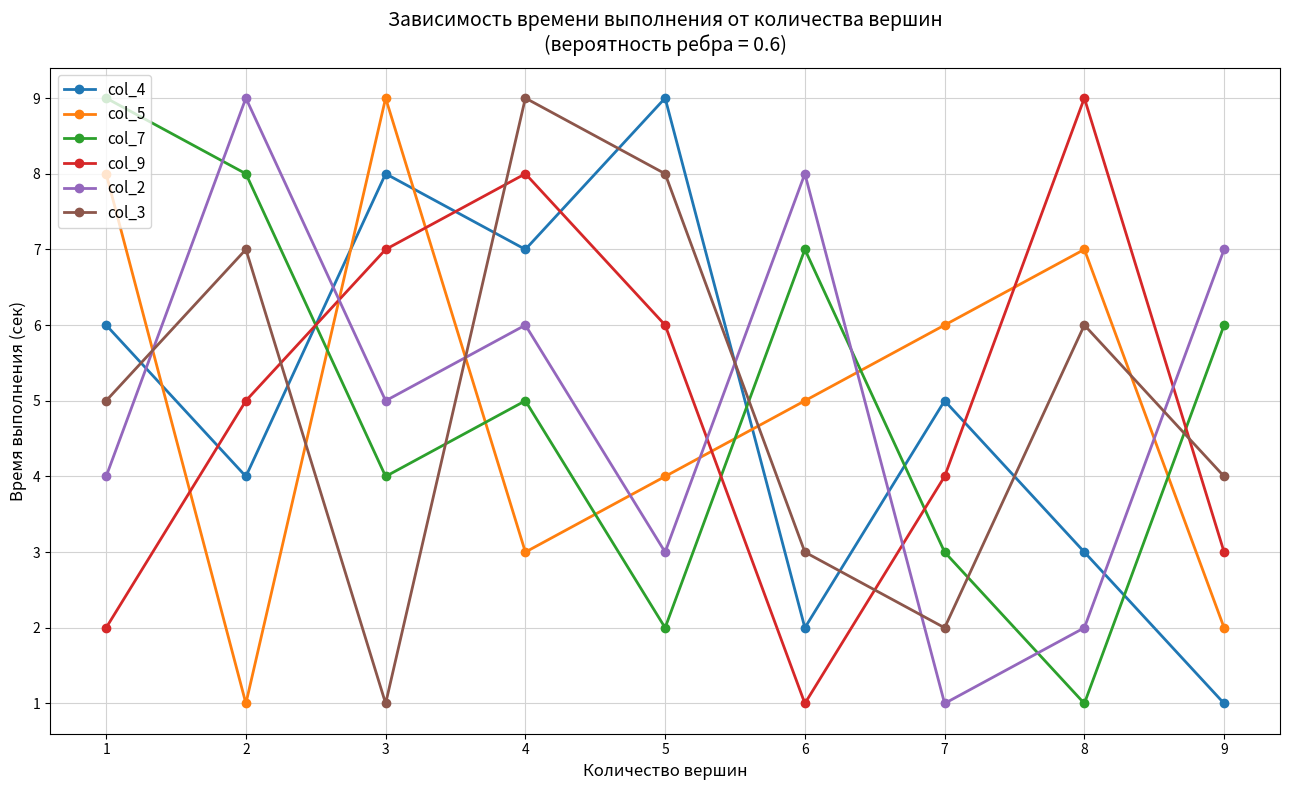

At which category is the sum across all series the highest?

4